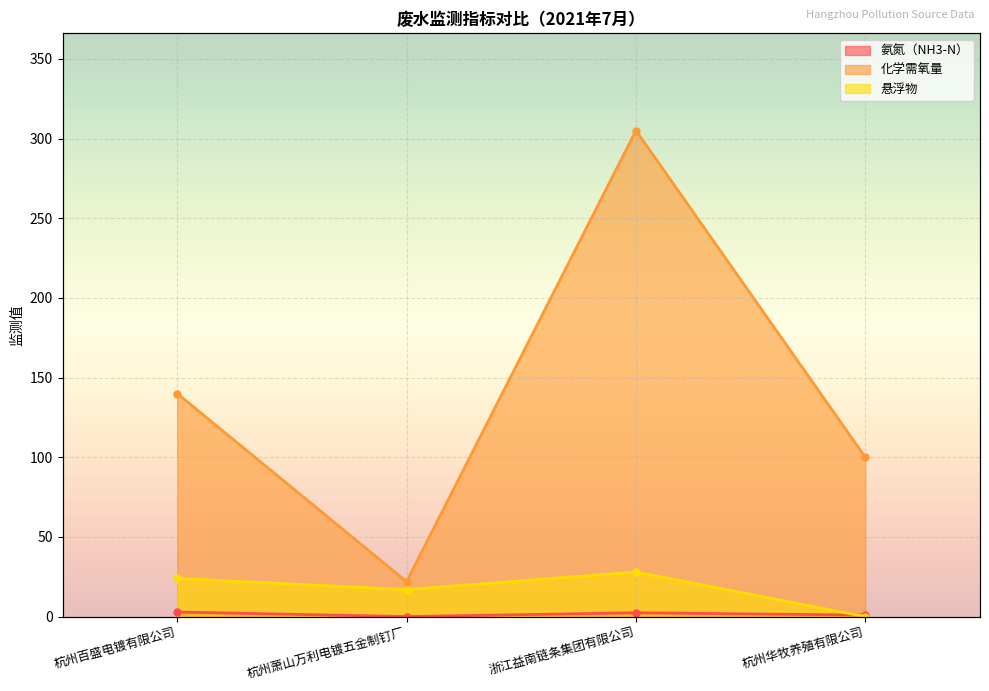

What is the difference between the maximum and minimum values in the 化学需氧量 series?

283.0